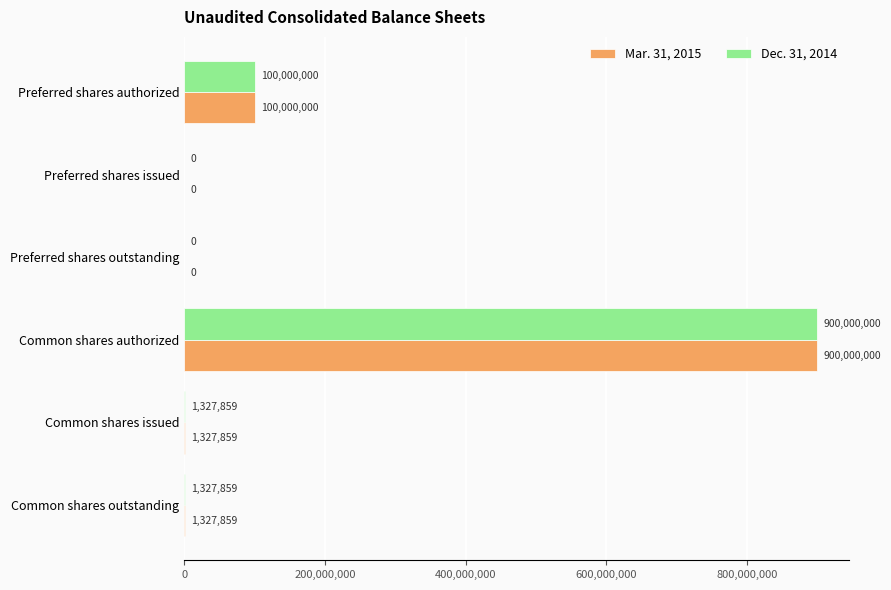

Is it true that Dec. 31, 2014 equals 1327859 at Common shares issued?

True